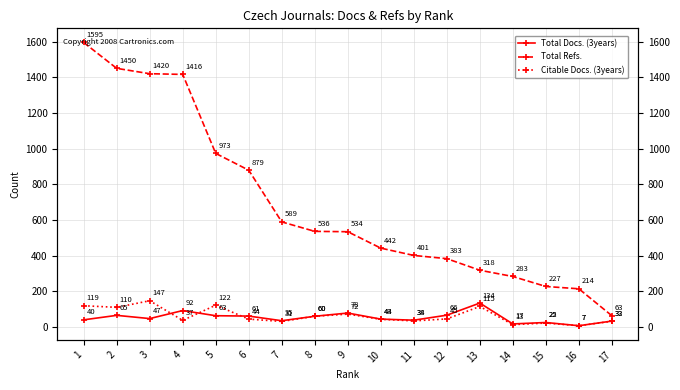

How many data points in Total Refs. are less than 534?

8